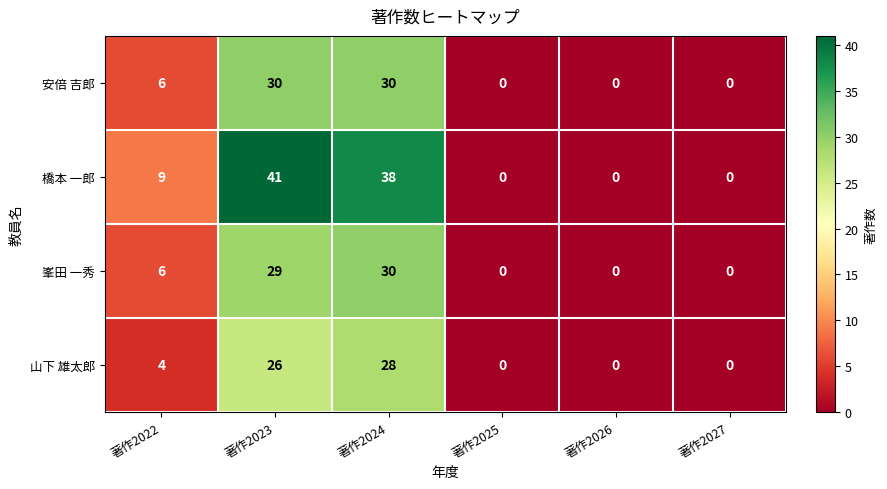

The 安倍 吉郎 series shows 18 at 著作2025. True or false?

False